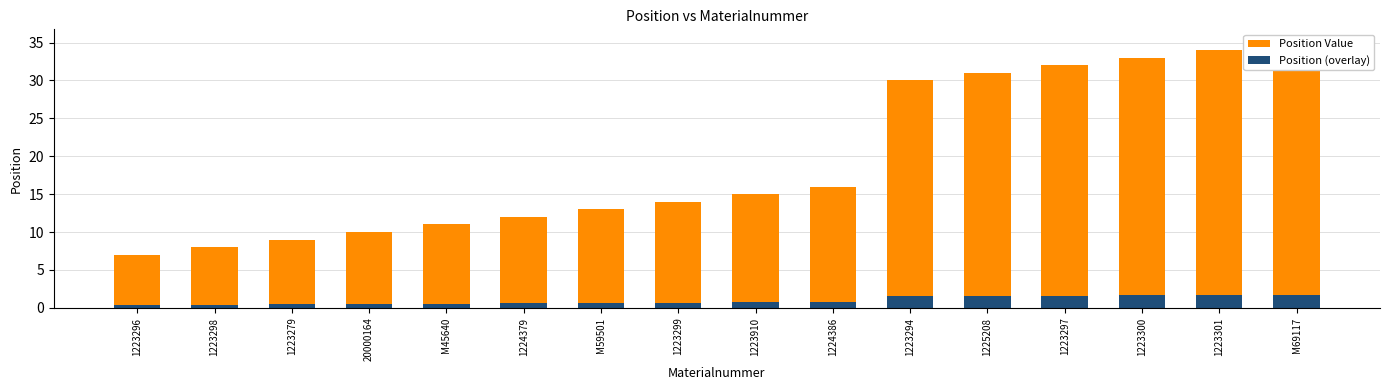

What is the spread (max minus min) of values at M59501?

12.3